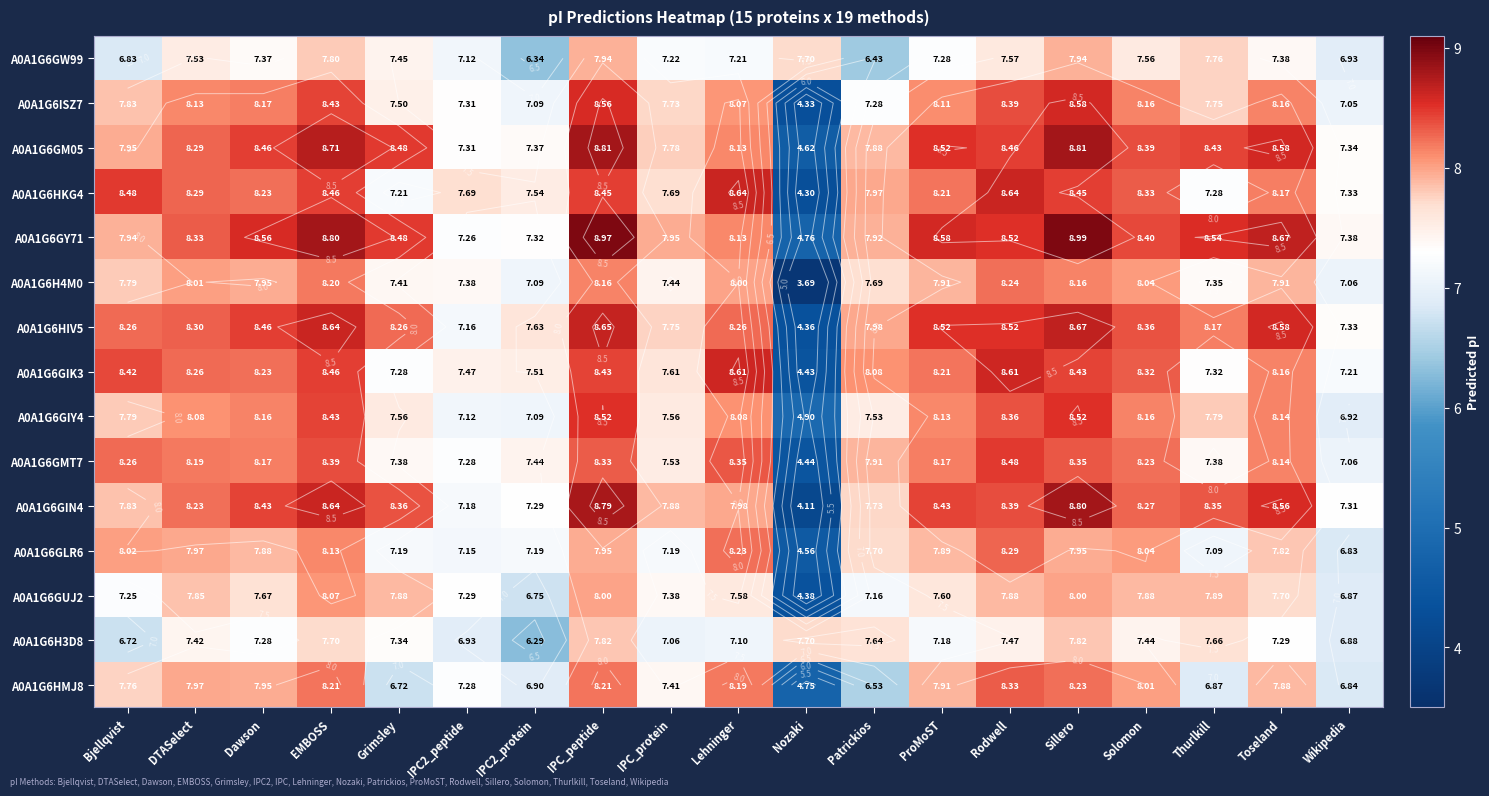

Where is A0A1G6GIY4 nearest to the value 6?

Wikipedia